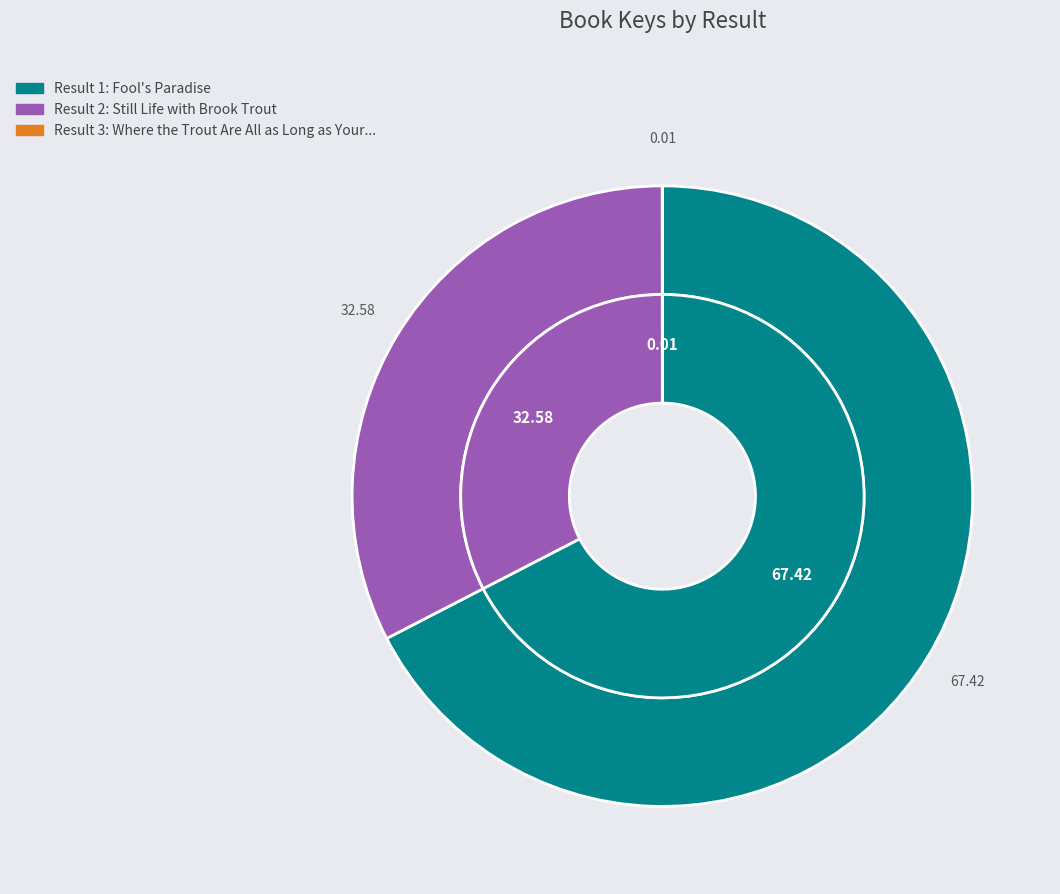

True or false: 3 accounts for 0% of the total.

True